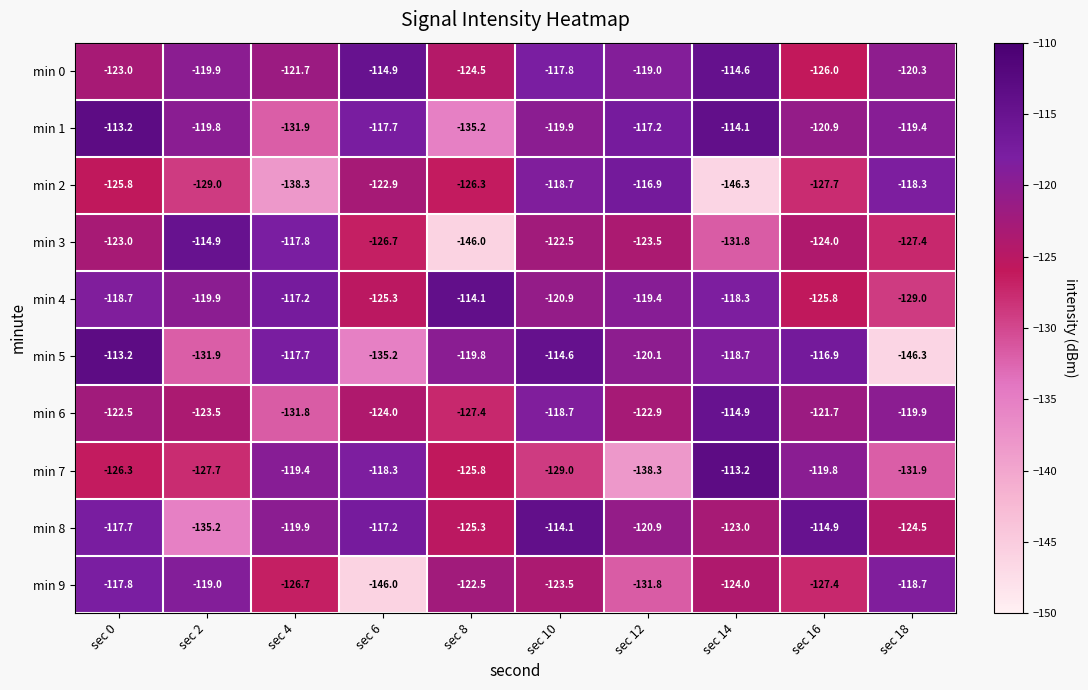

What is the approximate value of min 5 at sec 18?

-146.3